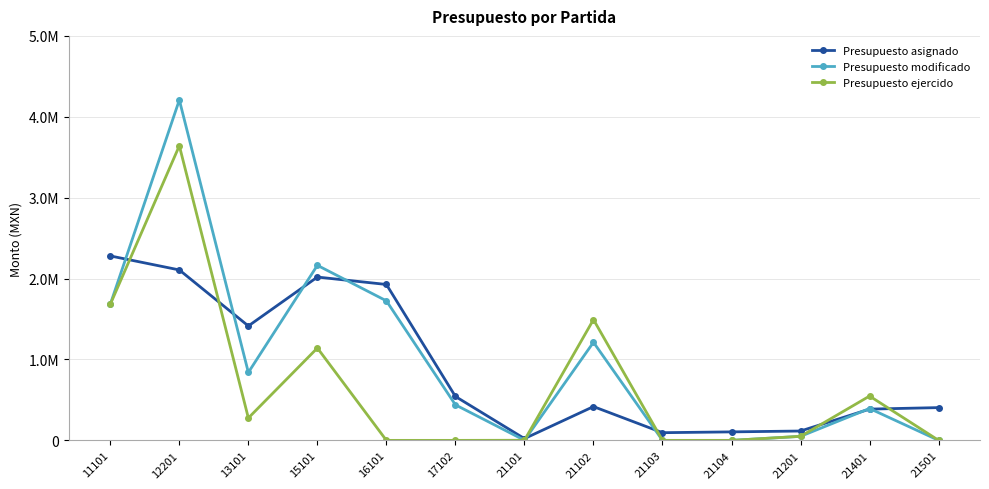

Which label corresponds to the largest value in the chart?

12201